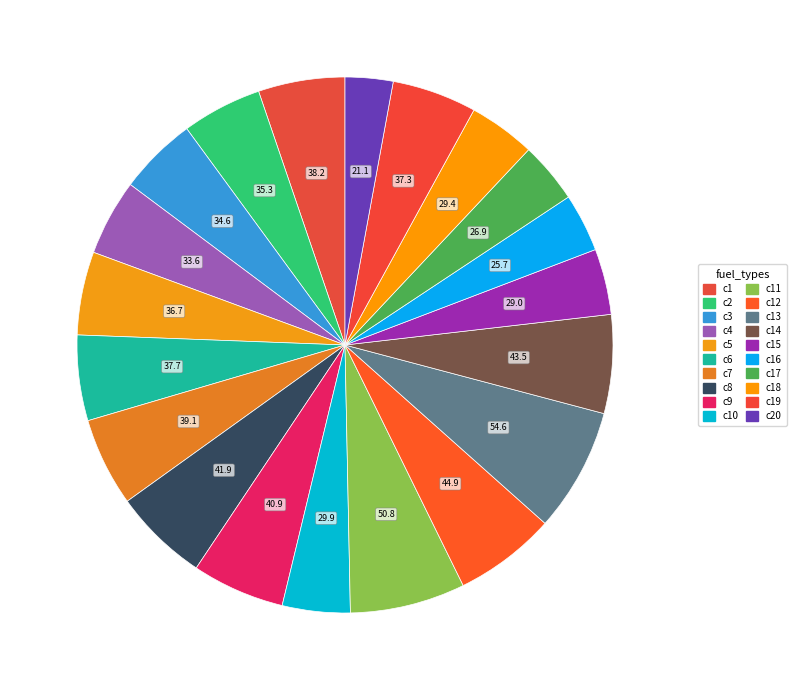

How many slices are in this pie chart?

20